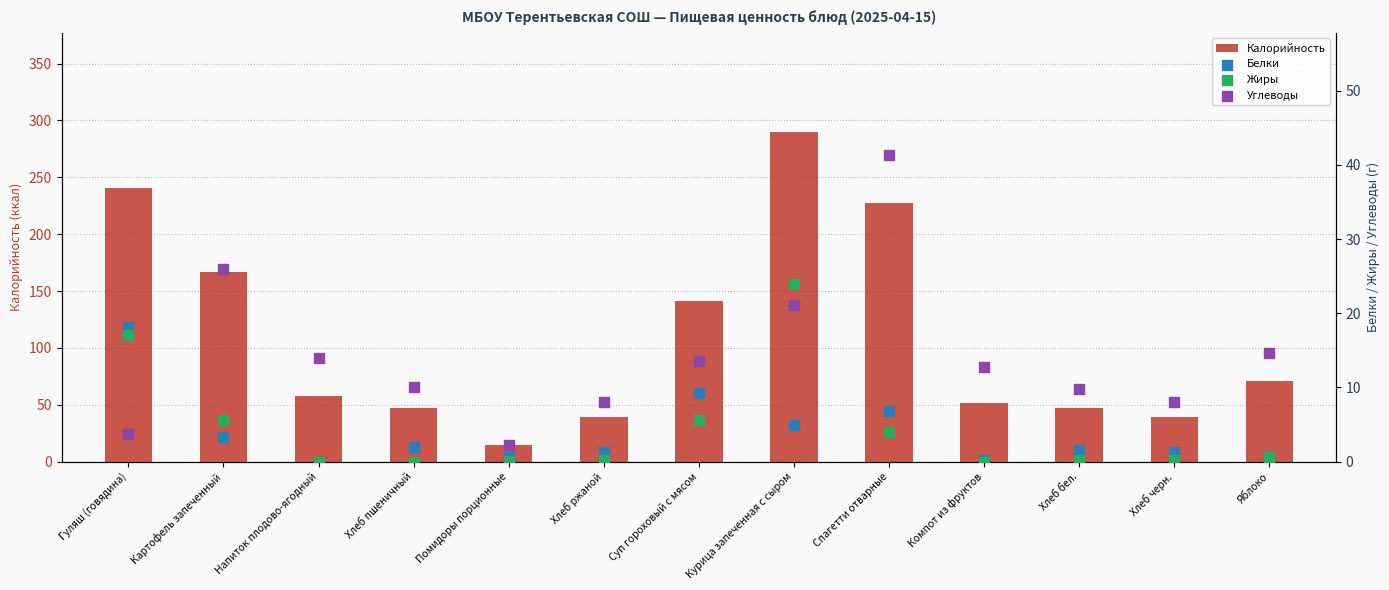

What are all the series names shown in the legend?

Калорийность, Белки, Жиры, Углеводы